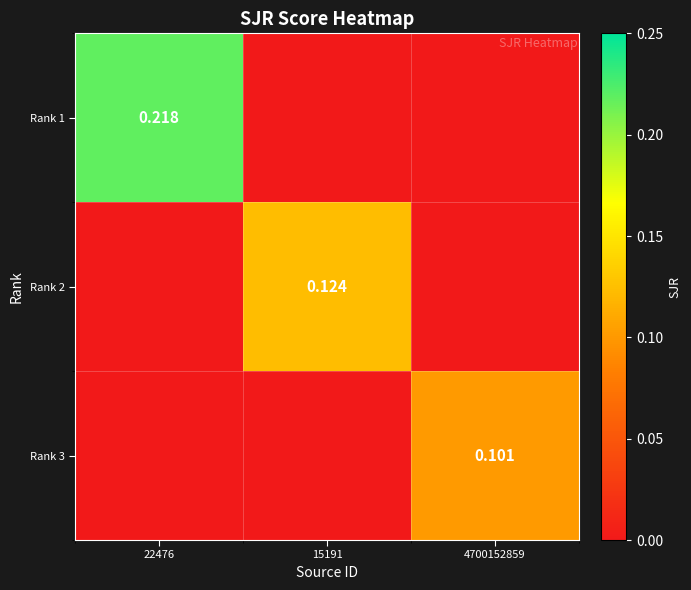

What is the sum of all Rank 2 values?

0.1